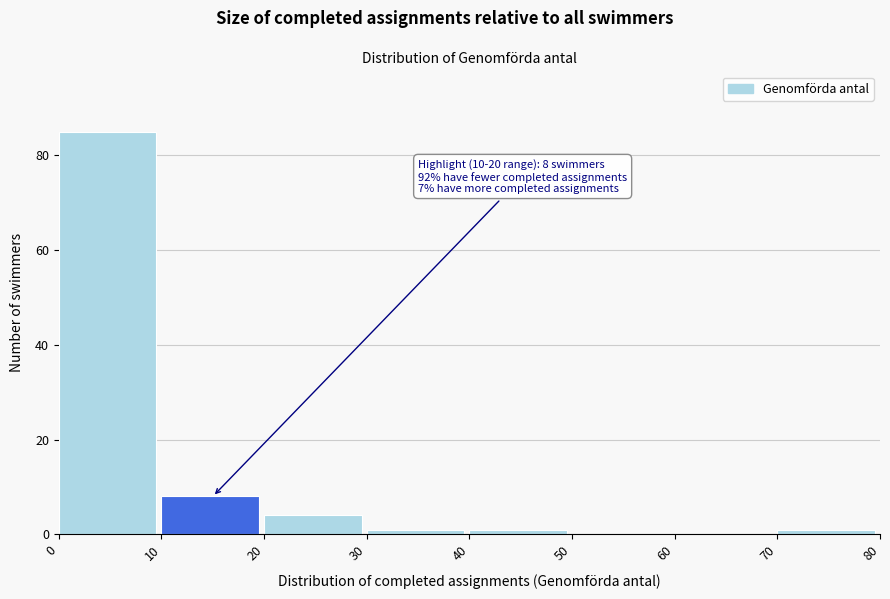

Over which range of the x-axis is the bar tallest?

0 to 10